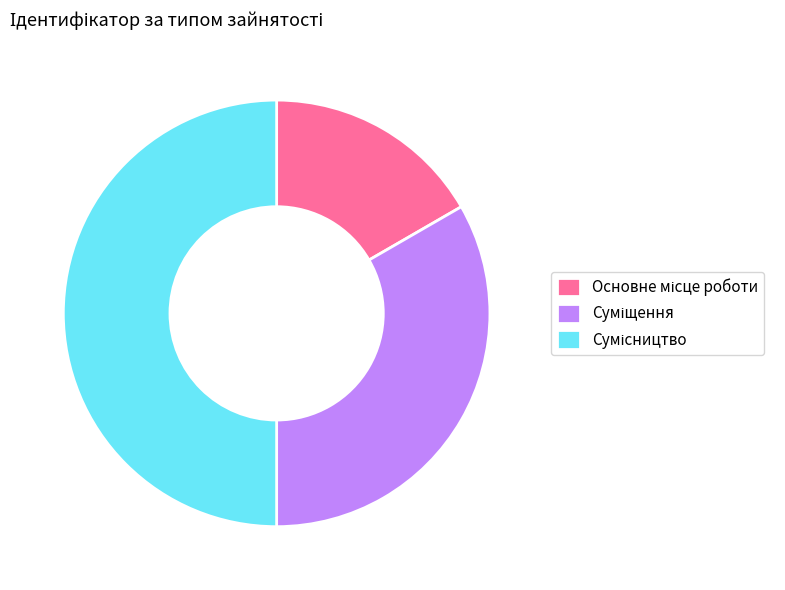

What is the change in value from Суміщення to Сумісництво?

+1